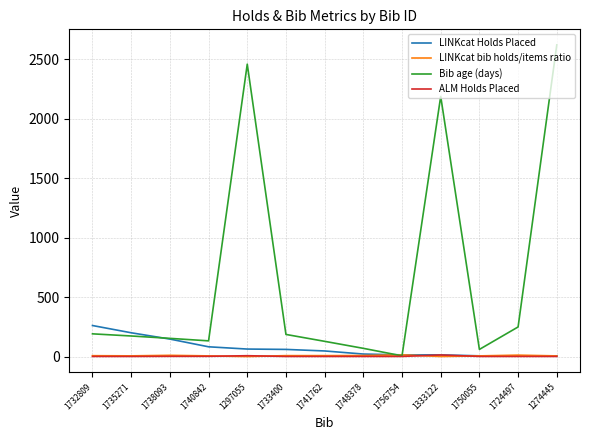

Which series changed the most between 1333122 and 1274445?

Bib age (days)